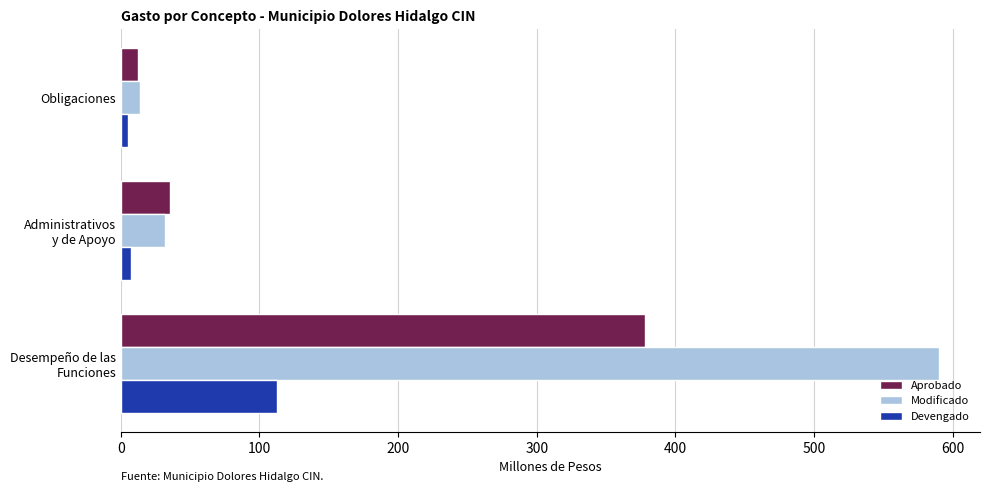

What are all the series names shown in the legend?

Aprobado, Modificado, Devengado